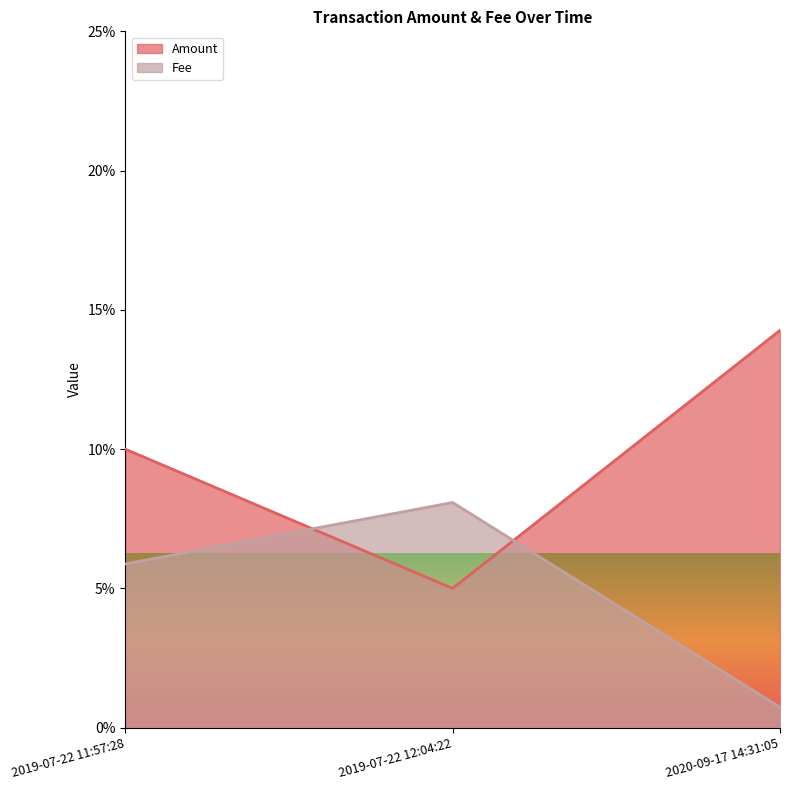

At 2020-09-17 14:31:05, list the series in order from smallest to largest.

Fee, Amount